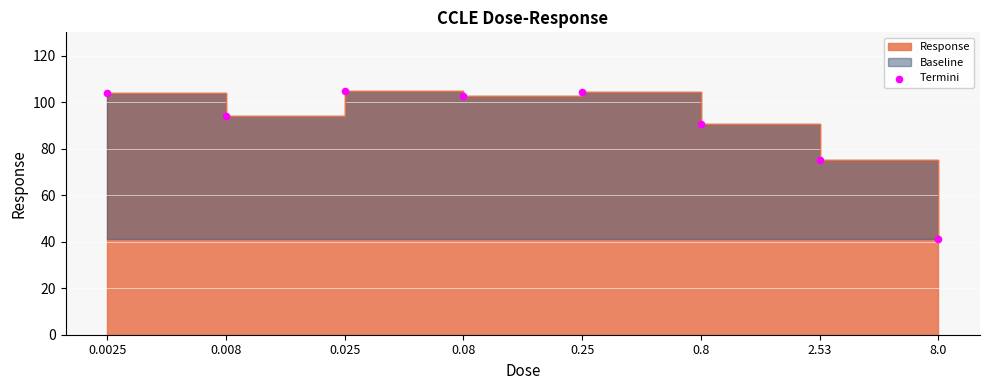

What is the ratio of the value at 0.008 to the value at 0.8?

1.0